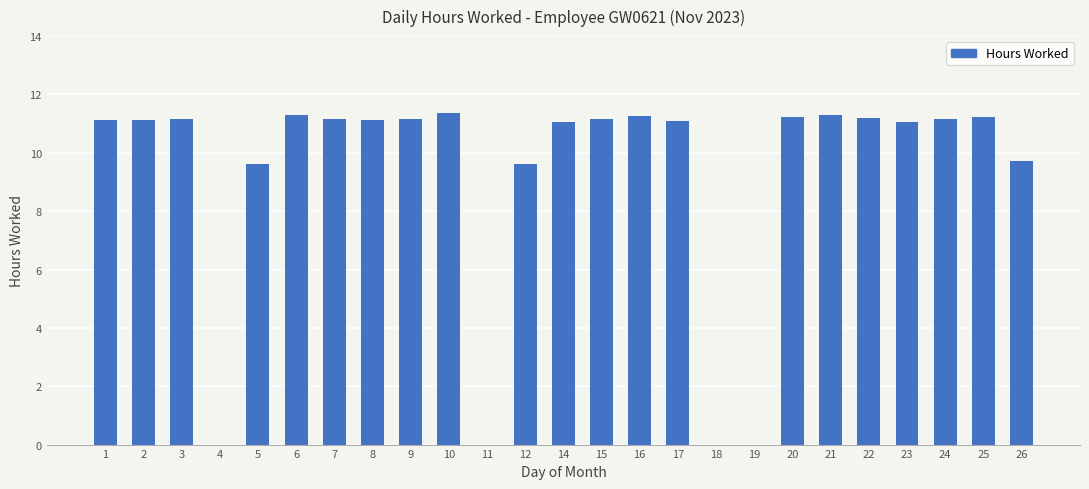

What is the change in value from 14 to 22?

+0.1